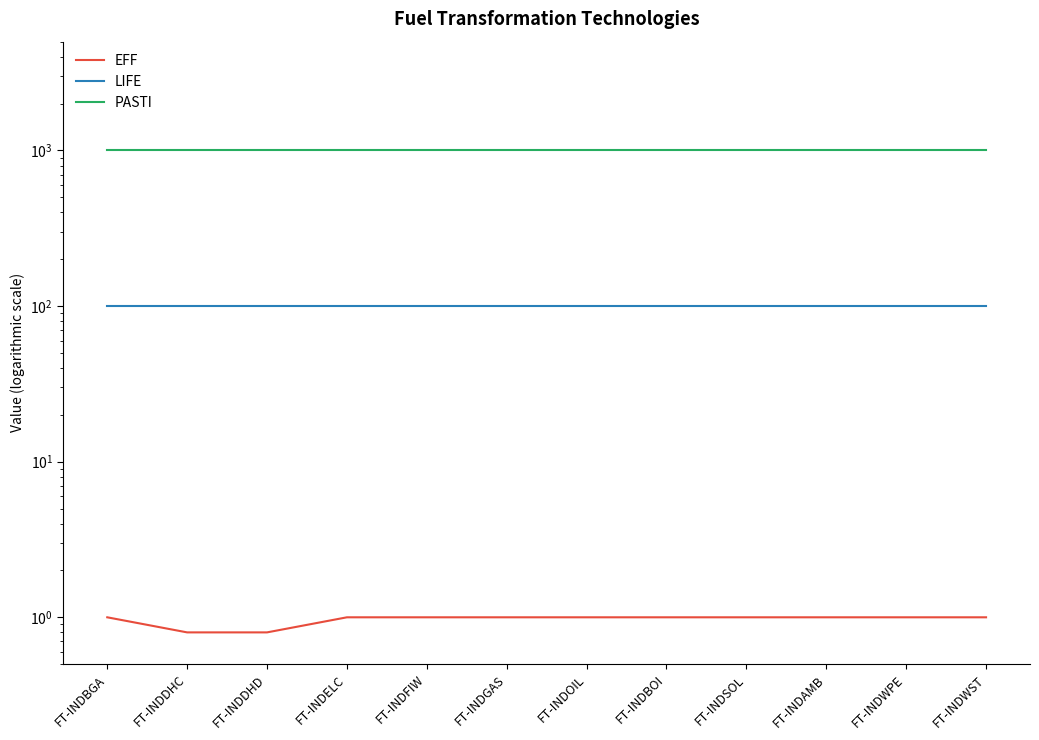

What position from the left is FT-INDBOI?

8